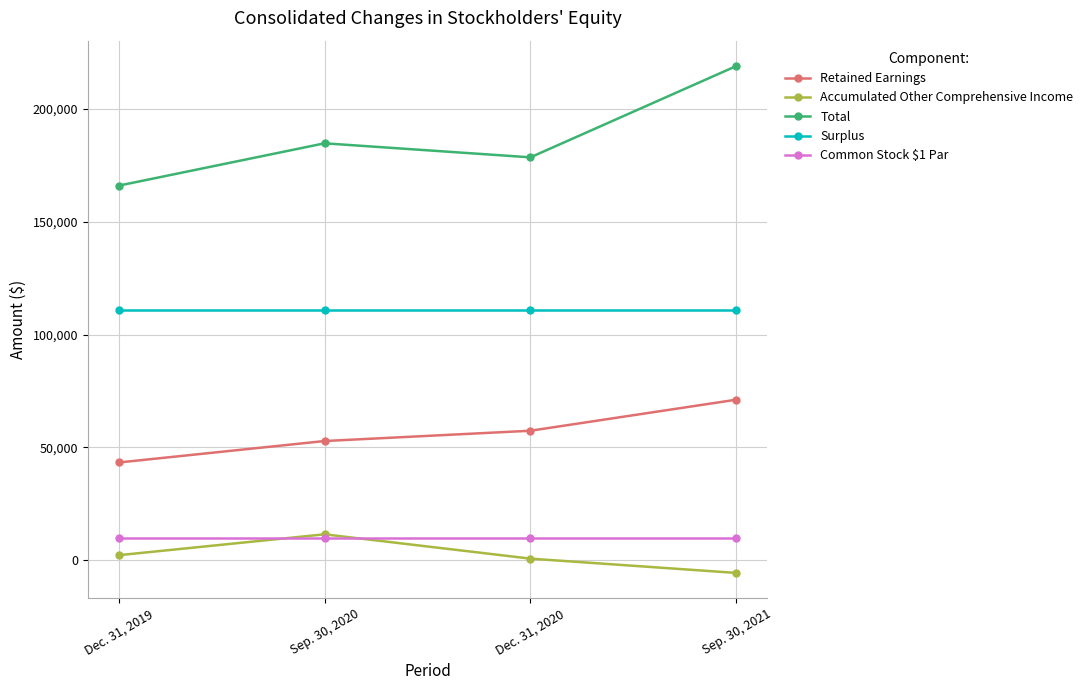

True or false: Common Stock $1 Par and Total cross at least once.

False